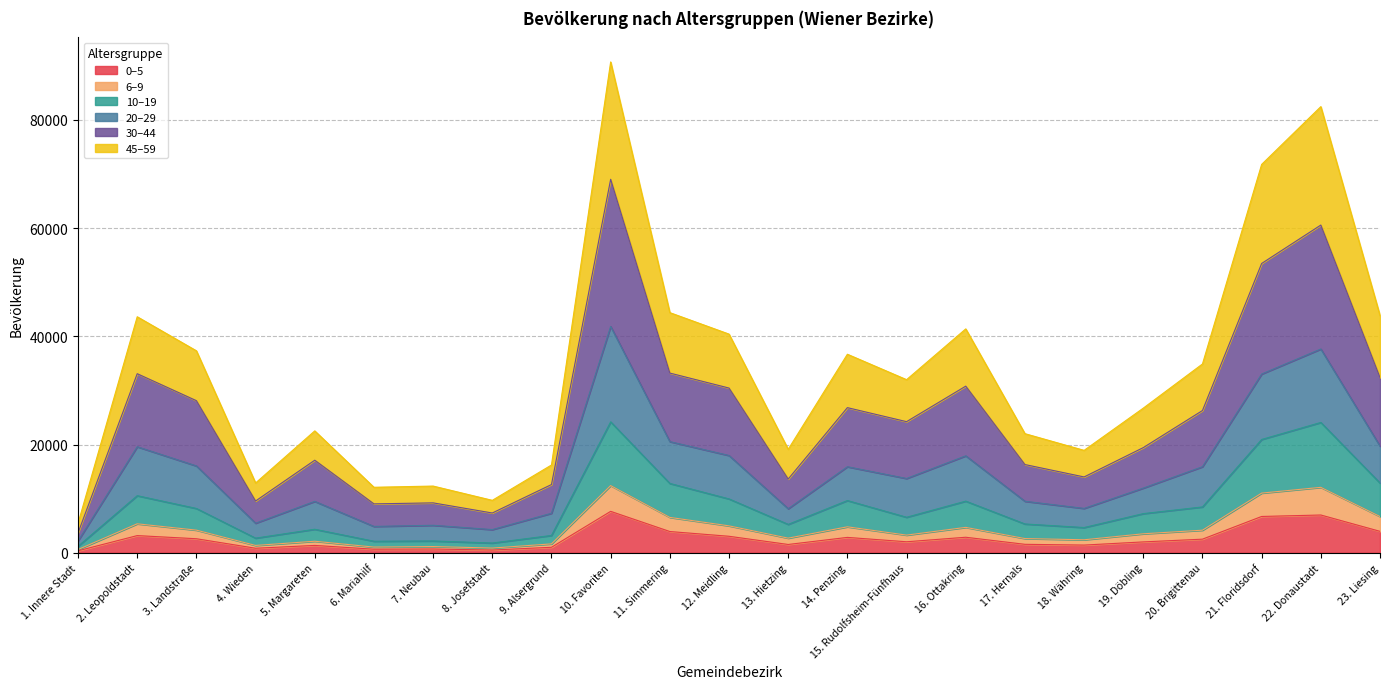

Which category has the highest value in the 20–29 series?

10. Favoriten